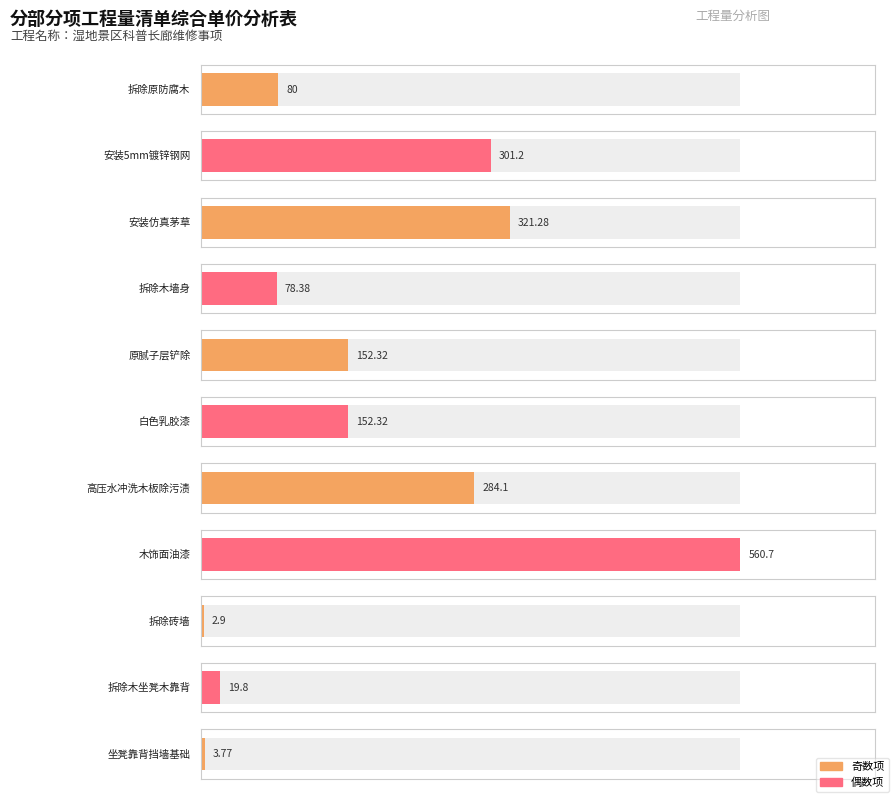

Which has a higher value, 原腻子层铲除 or 拆除木墙身?

原腻子层铲除